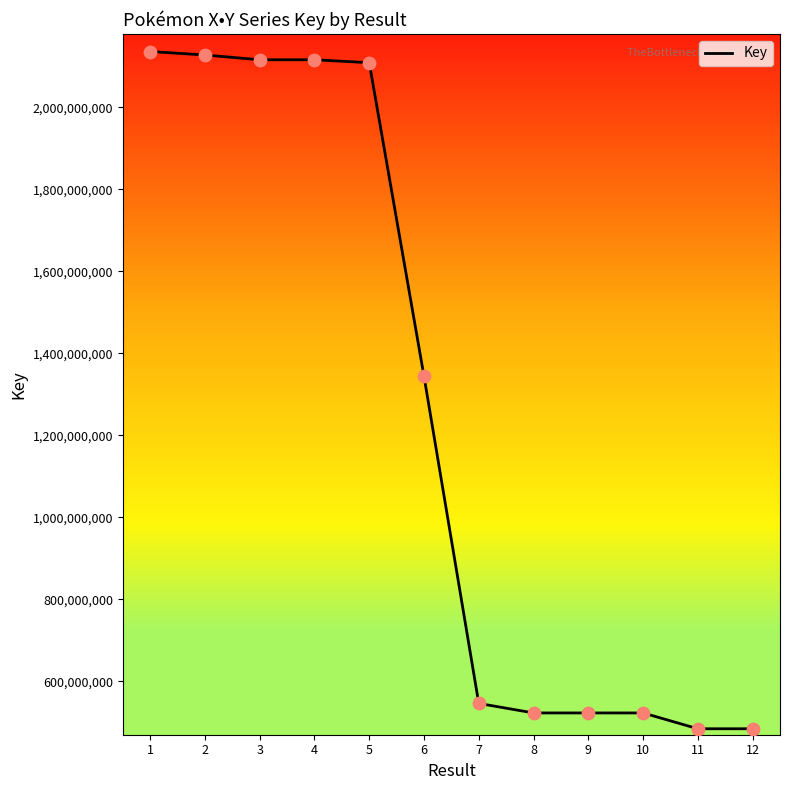

What is the change in value from 5 to 11?

-1624483490